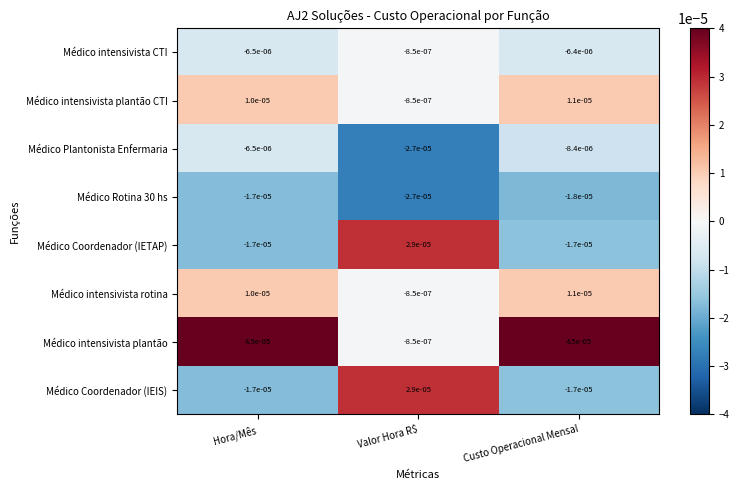

Count the number of categories in the chart.

3